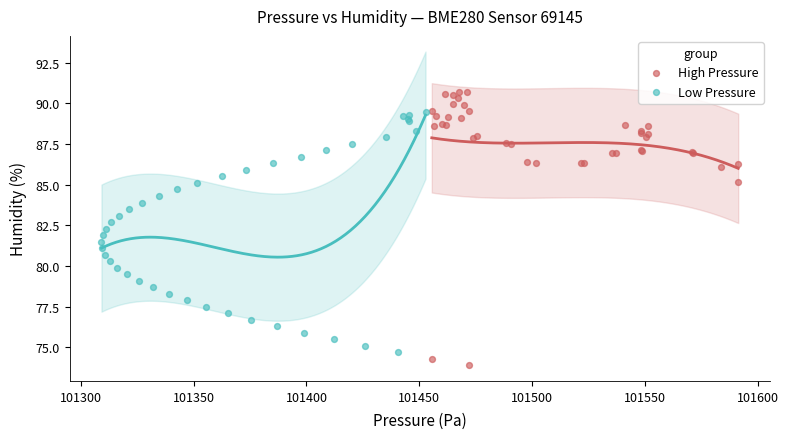

Which series has the widest spread of Y values?

High Pressure